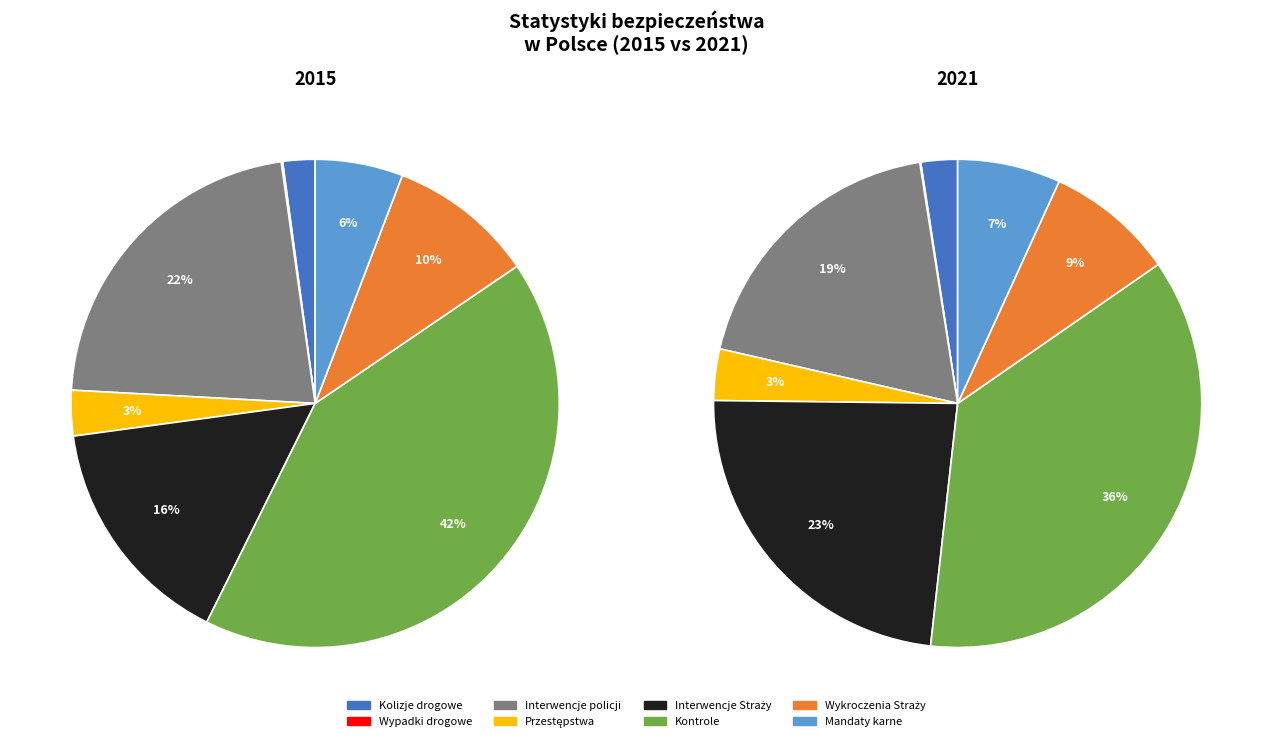

How many slices are in this pie chart?

8